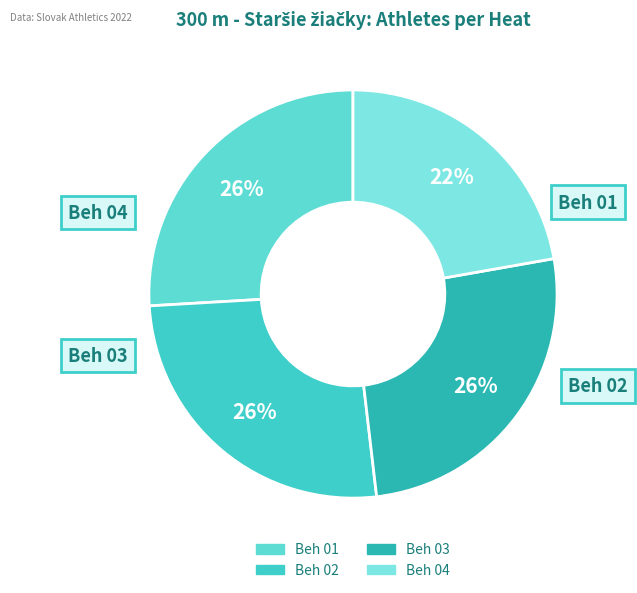

What is the ratio of the value at Beh 03 to the value at Beh 01?

1.0